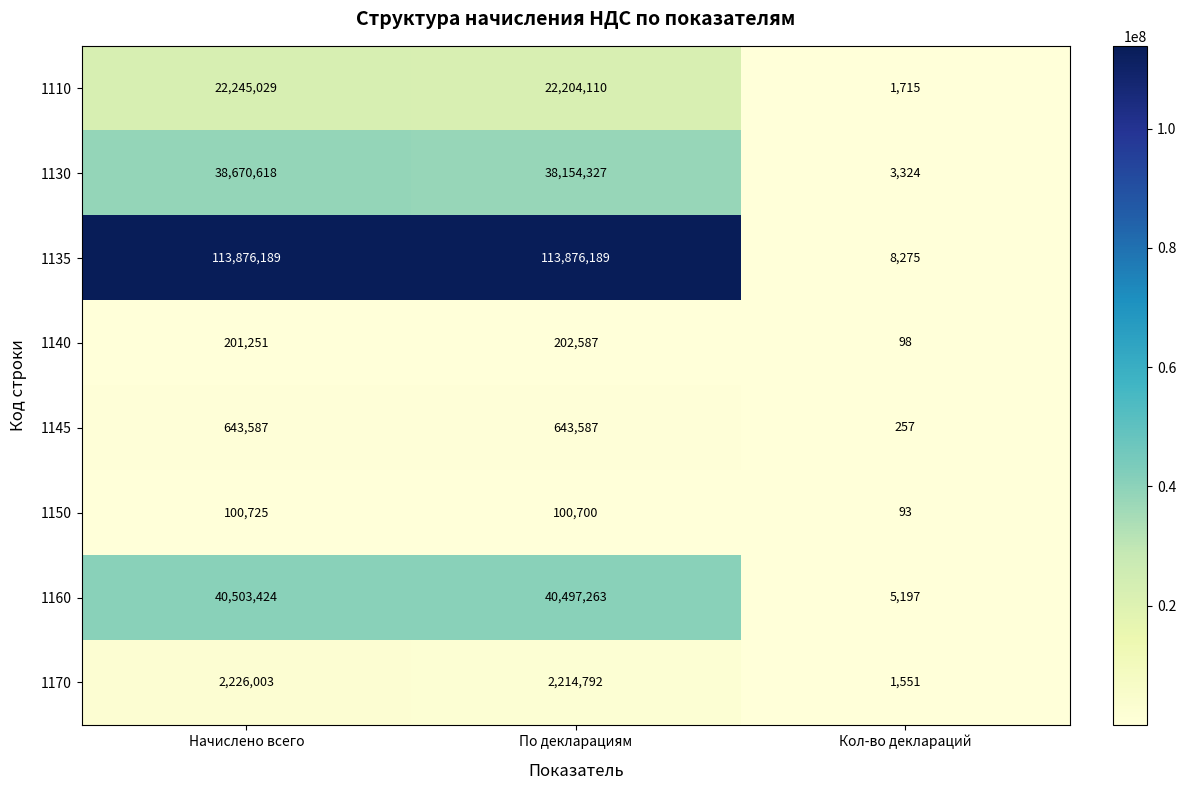

The 1170 series shows 2226003 at Начислено всего. True or false?

True